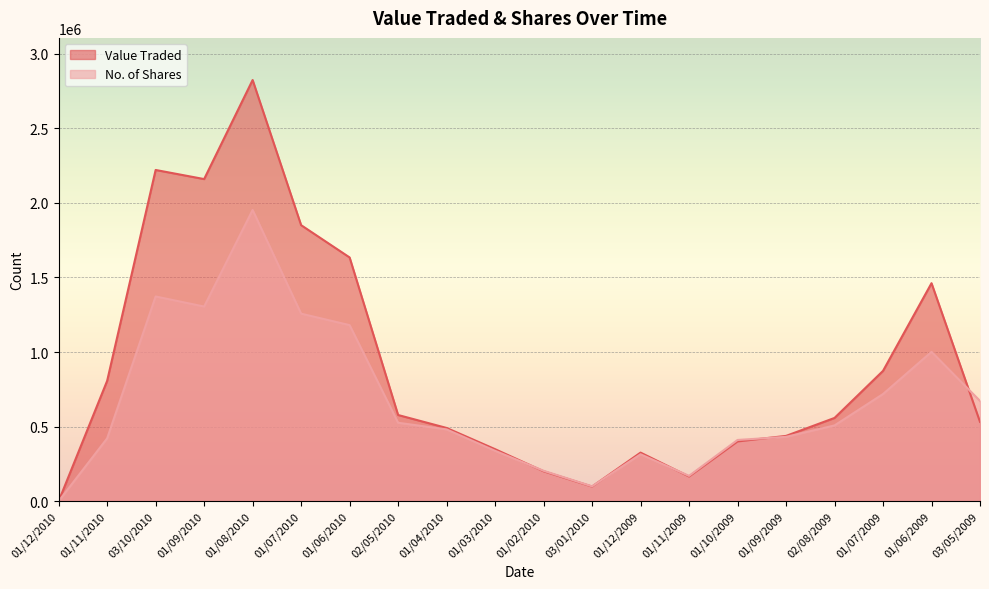

Rank the series by their average value, from highest to lowest.

Value Traded, No. of Shares